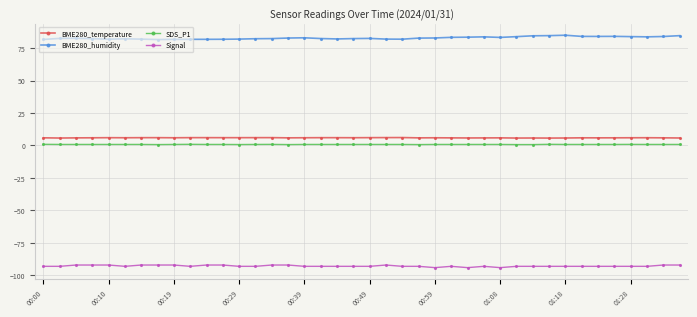

True or false: BME280_temperature has more than 0 points higher than both neighbors.

True